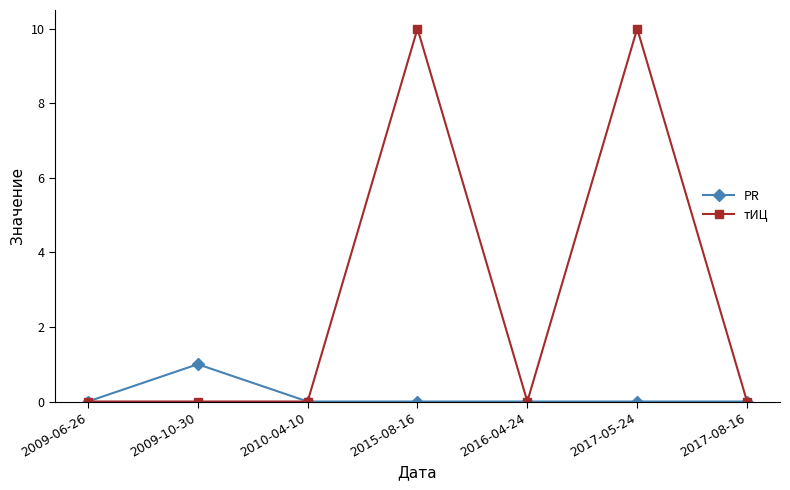

The PR series shows 0 at 2017-08-16. True or false?

True